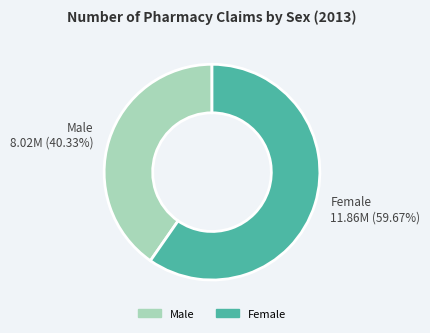

To the nearest percent, what is the difference between the Male and Female slice percentages?

19%